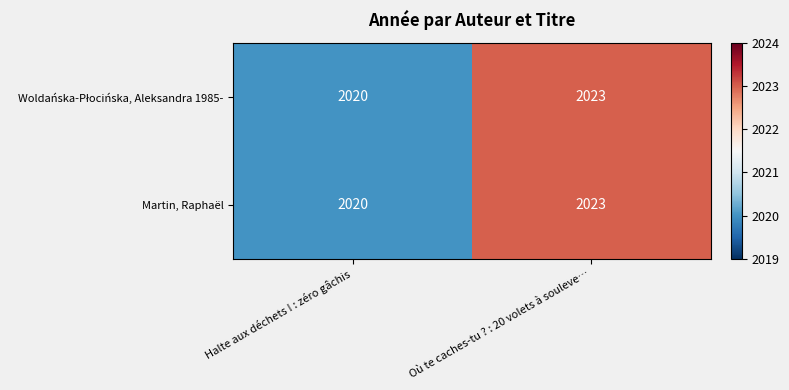

What is the sum of all Martin, Raphaël values?

4043